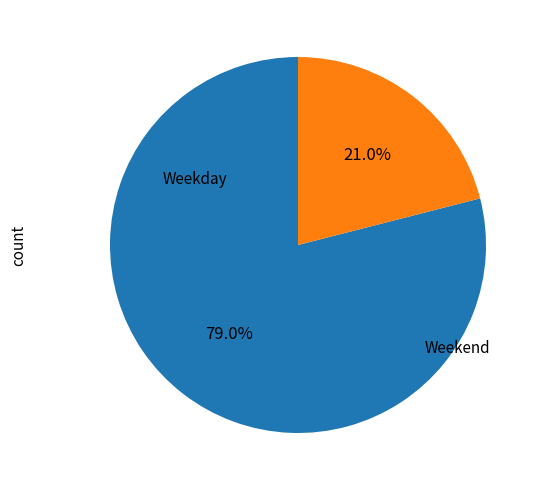

Count the number of slices in the pie.

2